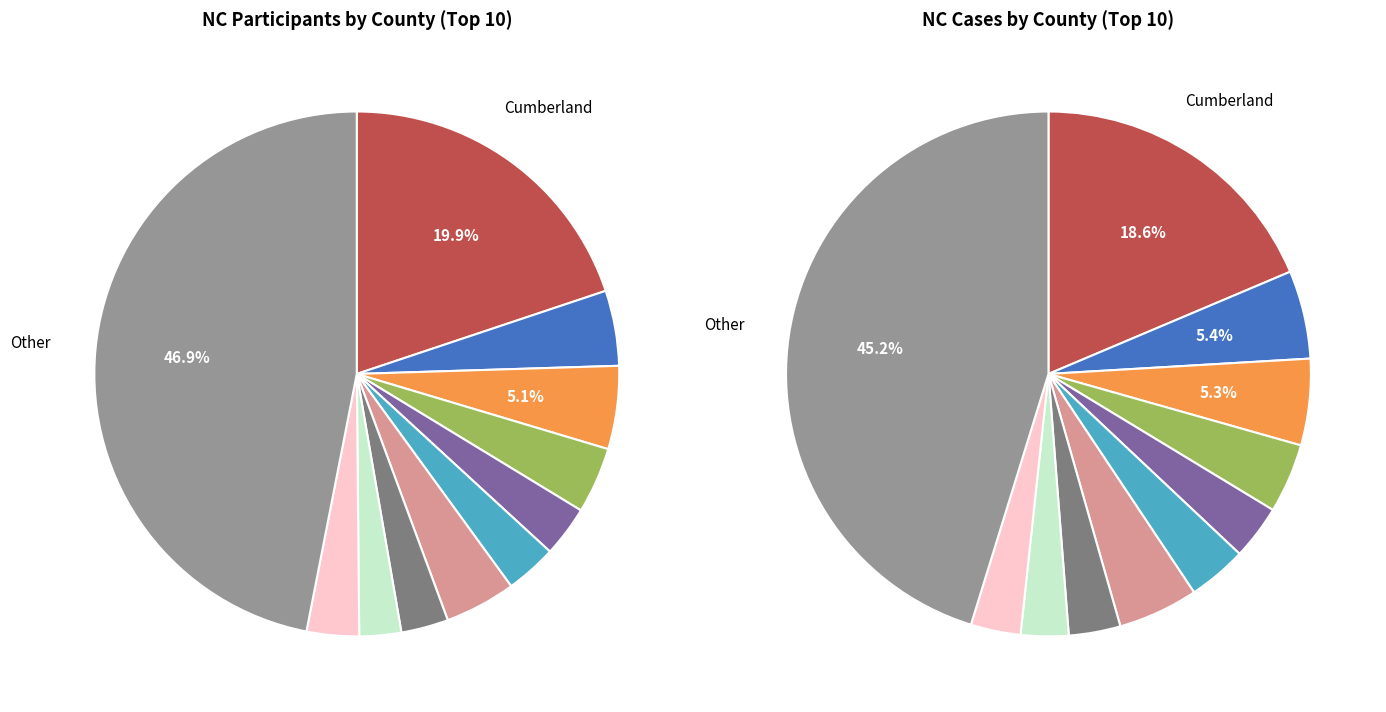

Does Other account for over 50% of the chart?

No